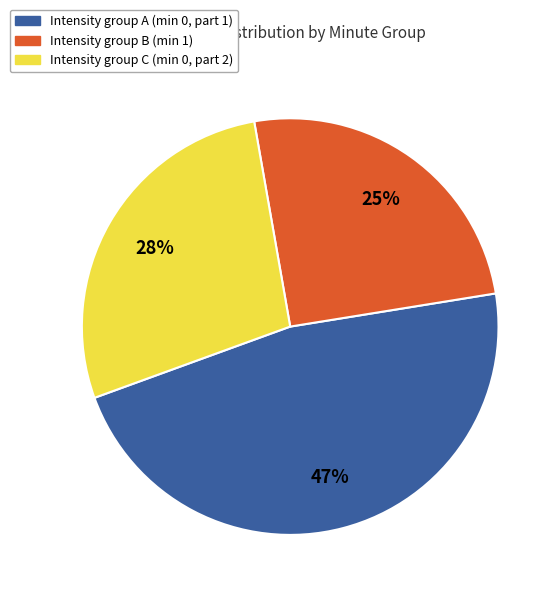

What is the largest slice in the pie chart?

Intensity group A (min 0, part 1)